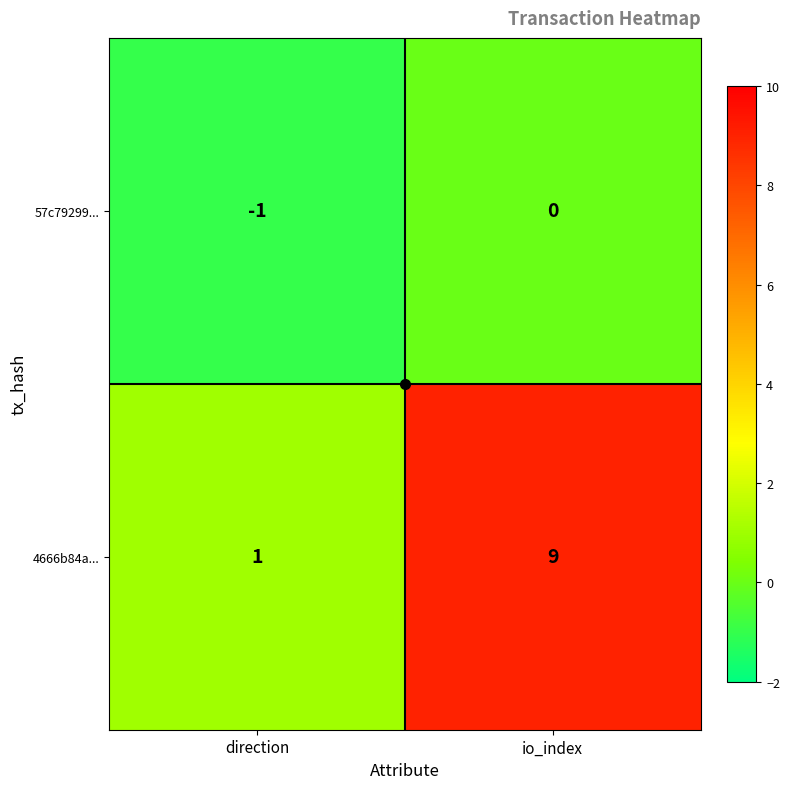

What is the approximate value of 4666b84a... at io_index?

9